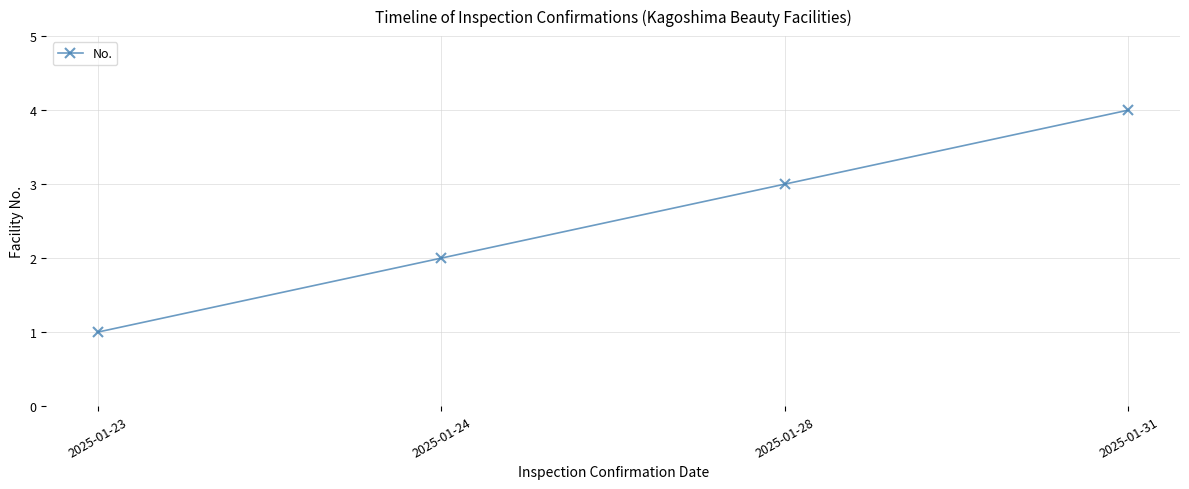

What is the change in value from 2025-01-28 to 2025-01-31?

+1